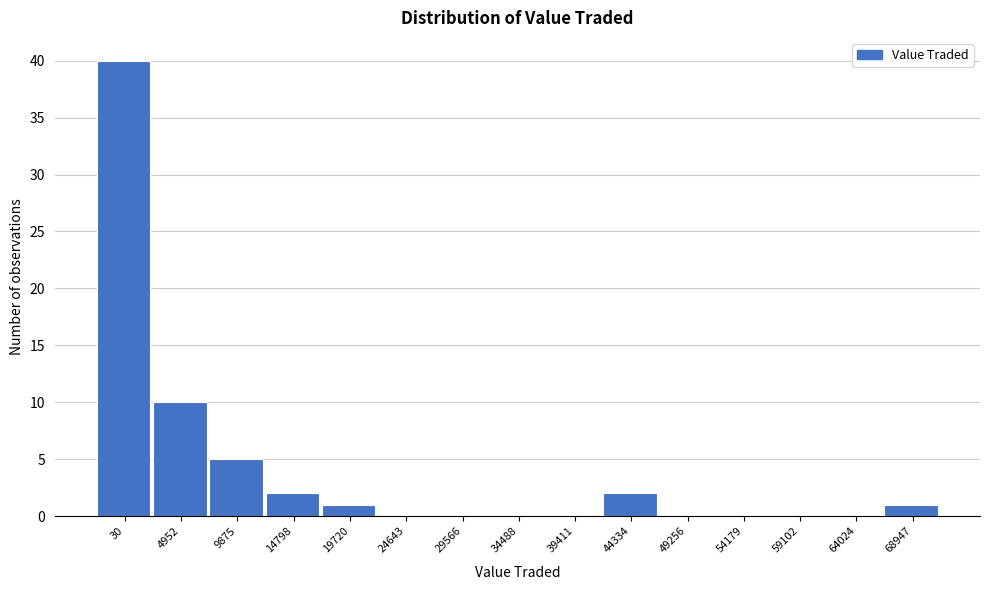

Reading left to right, what are all the values shown in this chart?

30=40	4952=10	9875=5	14798=2	19720=1	24643=0	29566=0	34488=0	39411=0	44334=2	49256=0	54179=0	59102=0	64024=0	68947=1